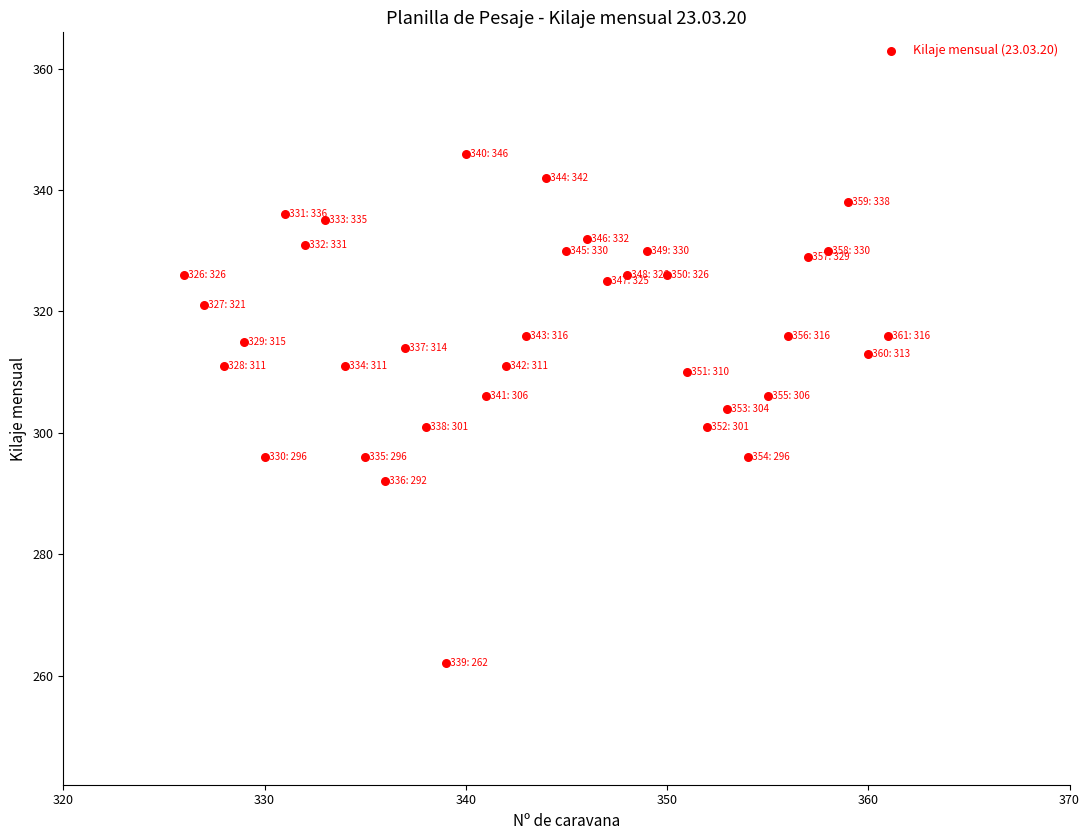

What is the range of X values (max minus min)?

35